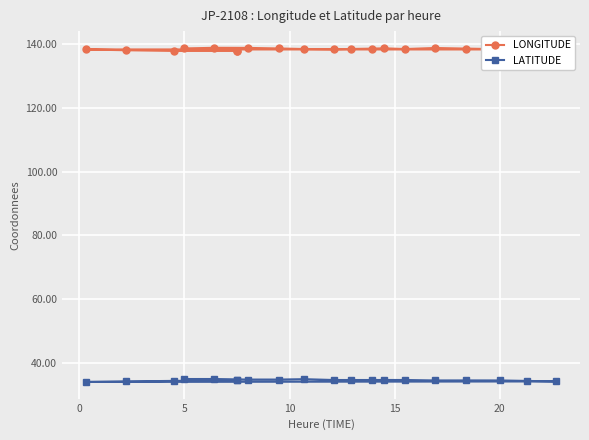

Where is the first local minimum for LATITUDE?

10